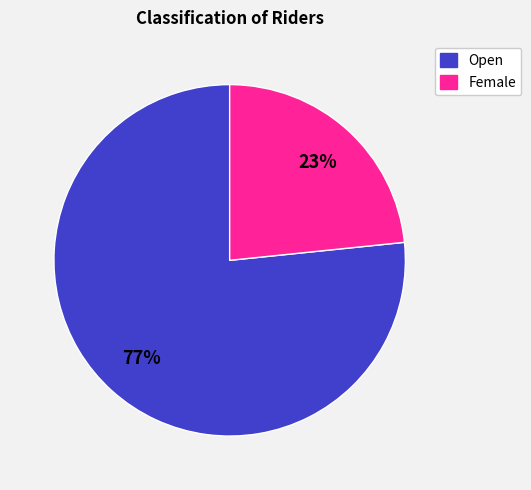

Which category accounts for the majority?

Open